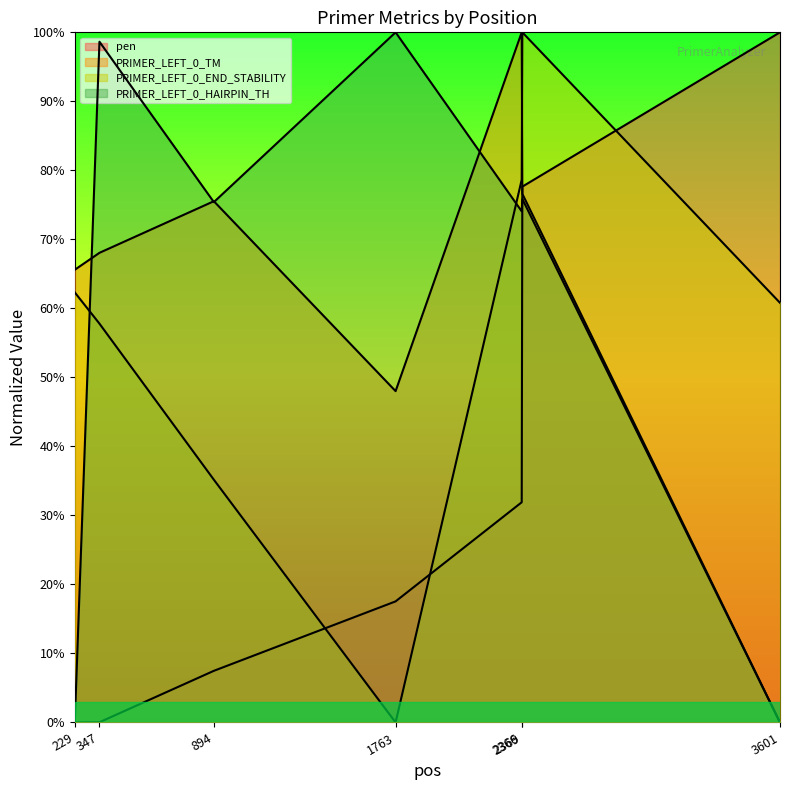

How many intersections are there between PRIMER_LEFT_0_END_STABILITY and PRIMER_LEFT_0_TM?

1